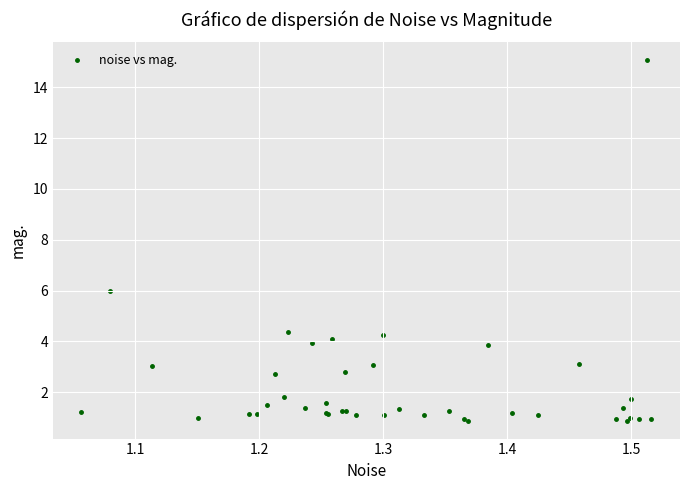

What Y value in the scatter plot is closest to 7?

6.0